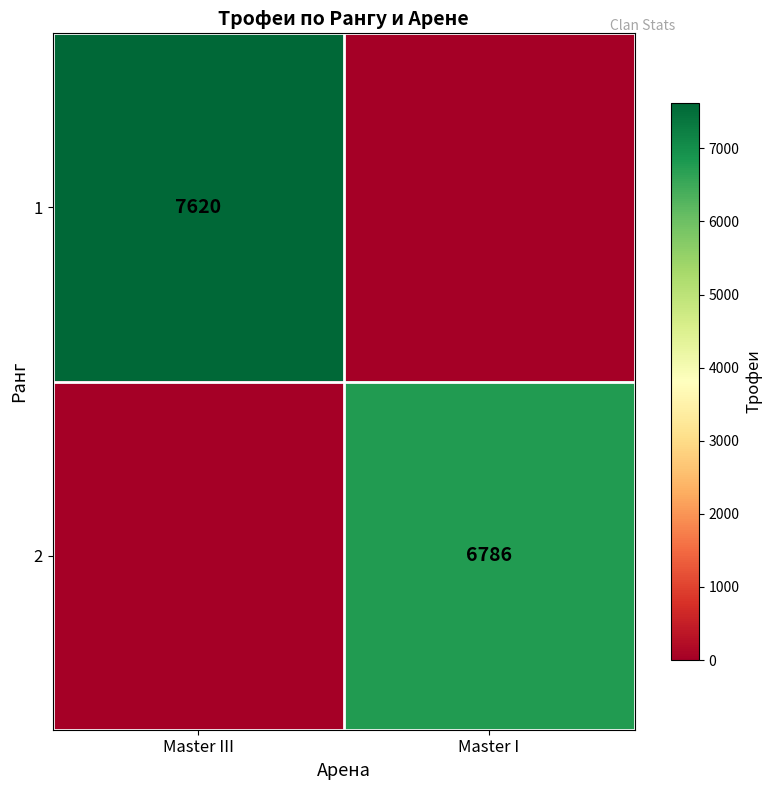

The value of 1 at Master III is 7620. True or false?

True